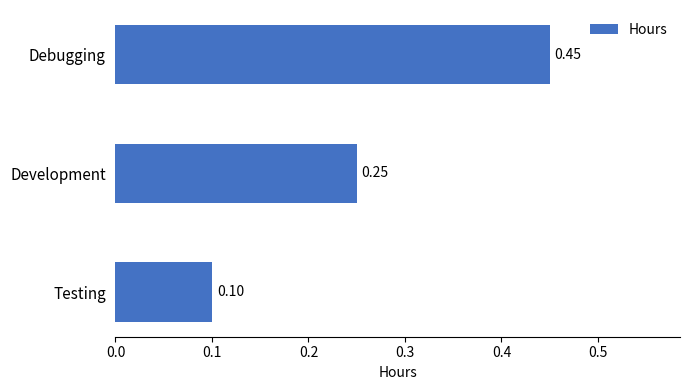

Between Development and Testing, which is larger?

Development